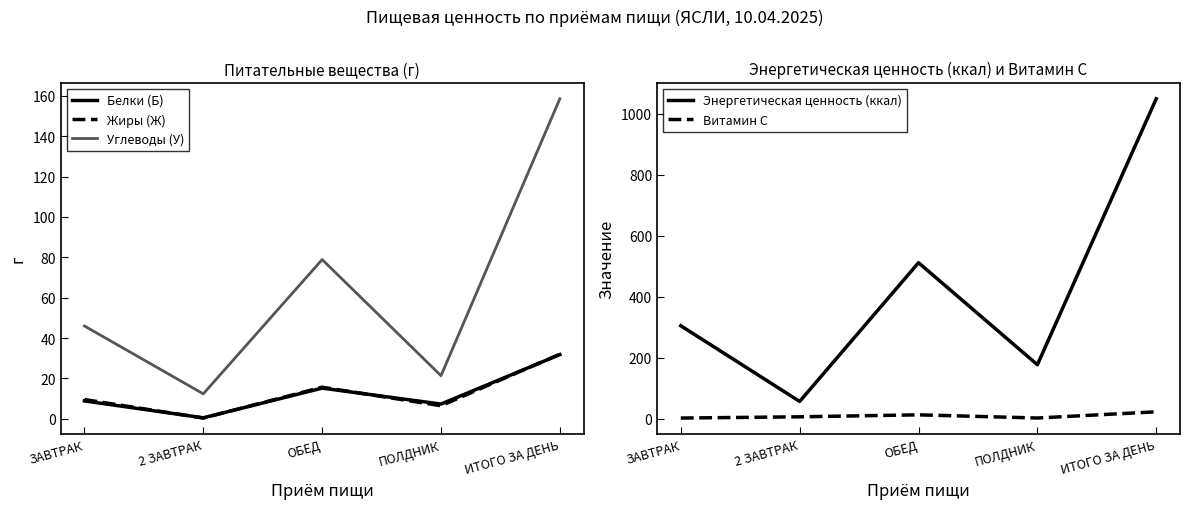

What are all the series names shown in the legend?

Белки (Б), Жиры (Ж), Углеводы (У), Энергетическая ценность (ккал), Витамин С